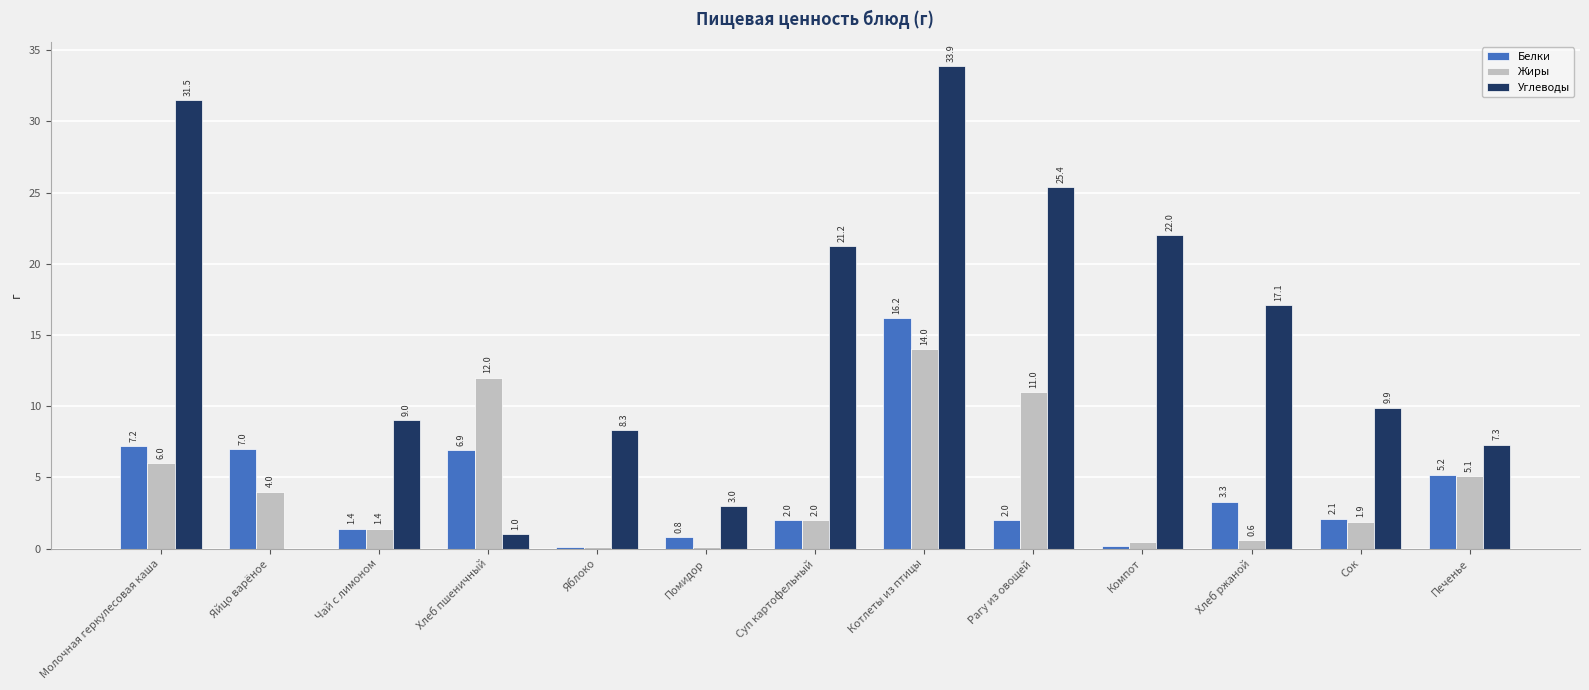

Is the value of Углеводы at Рагу из овощей greater than the value of Жиры at Сок?

Yes